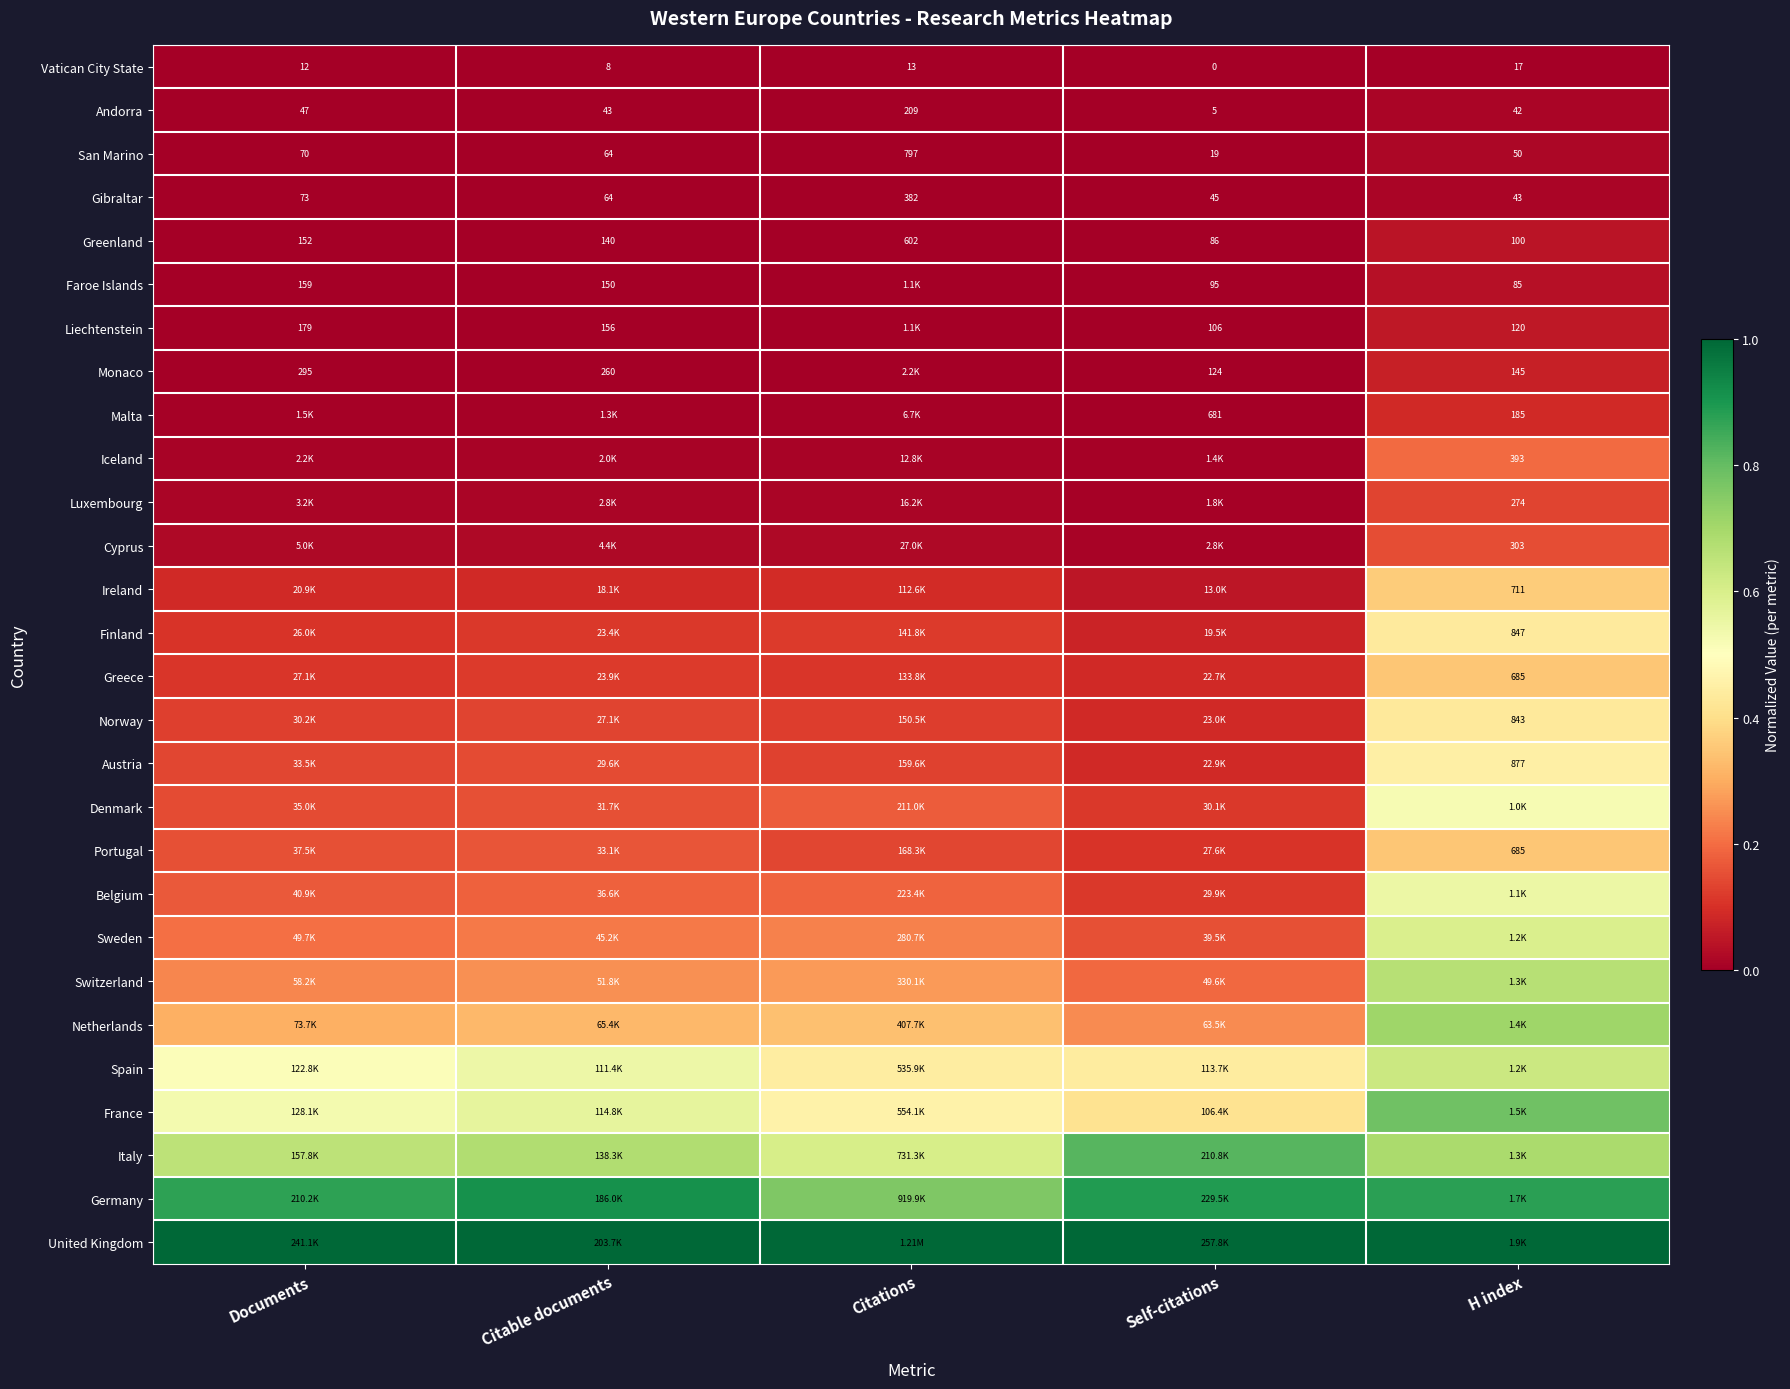

The value of Germany at Self-citations is 0.9. True or false?

True